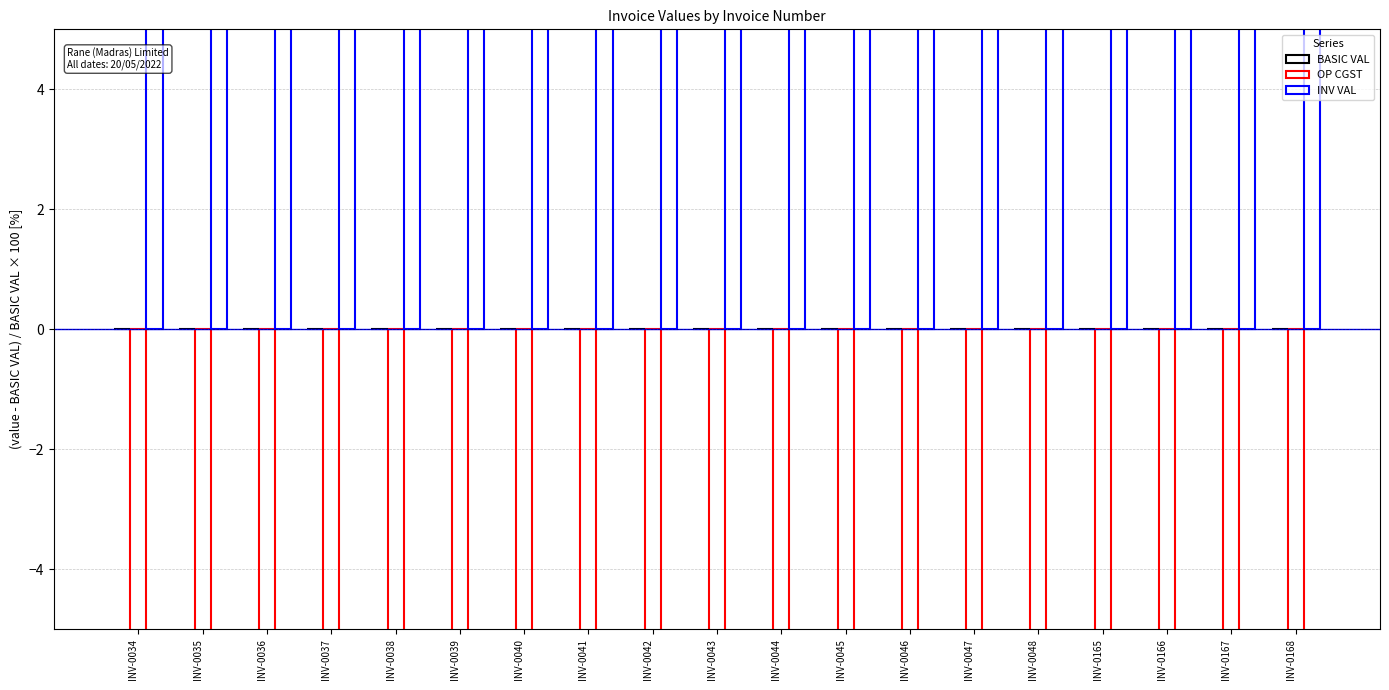

Are the bars horizontal?

No